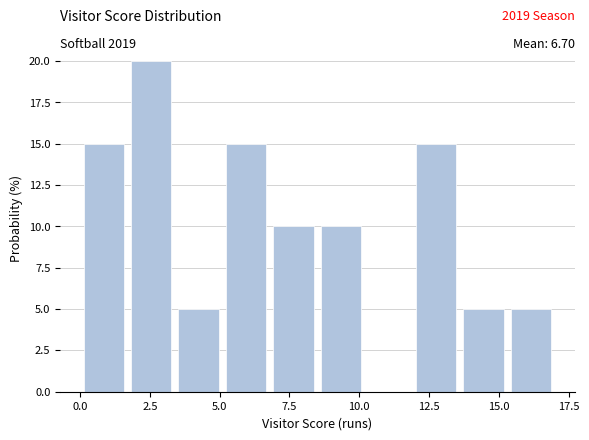

Around what value on the x-axis is the tallest bar? Give the approximate position of its centre, as read against the axis.

2.5